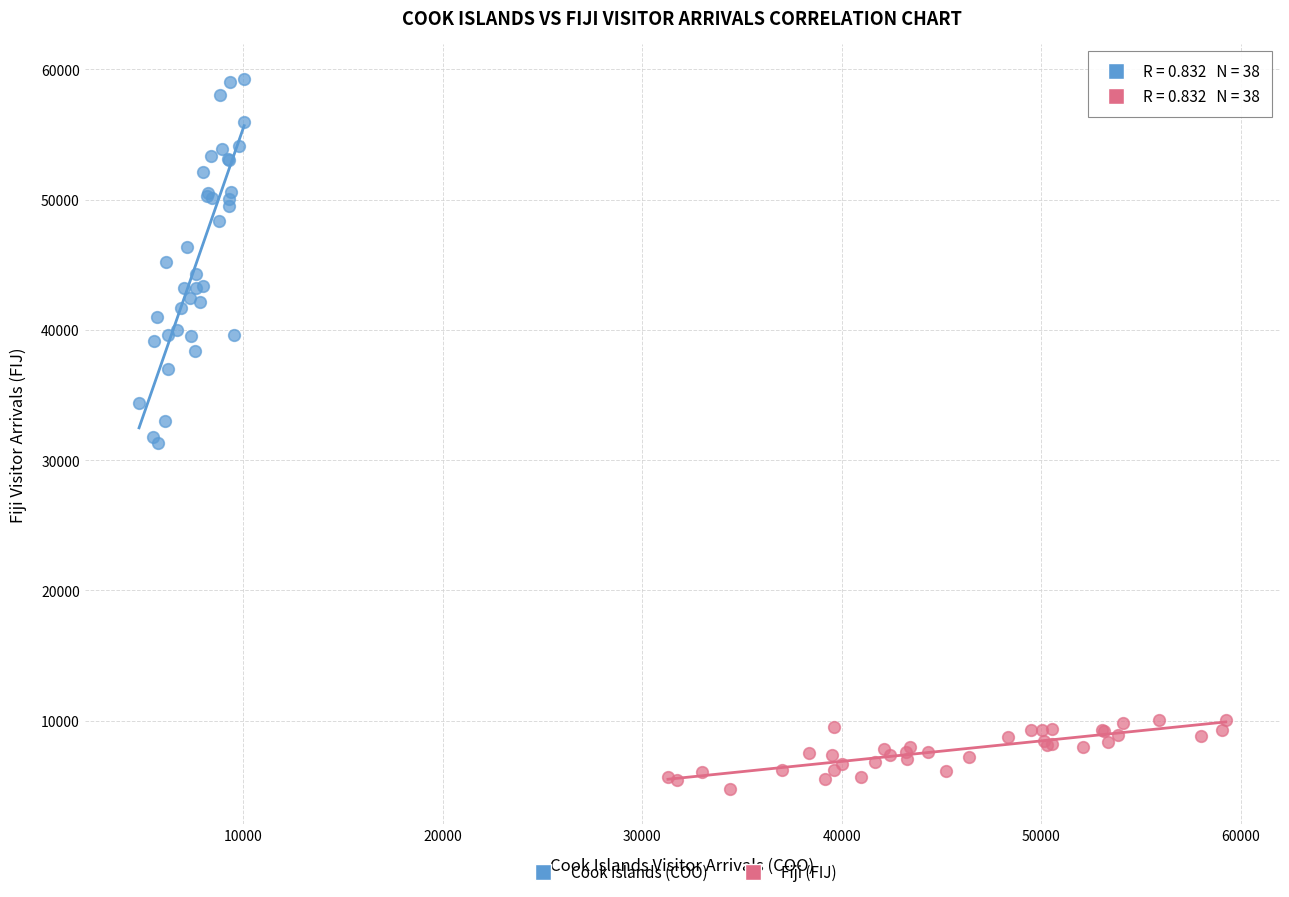

What are all the series names shown in the legend?

Cook Islands (COO), Fiji (FIJ)